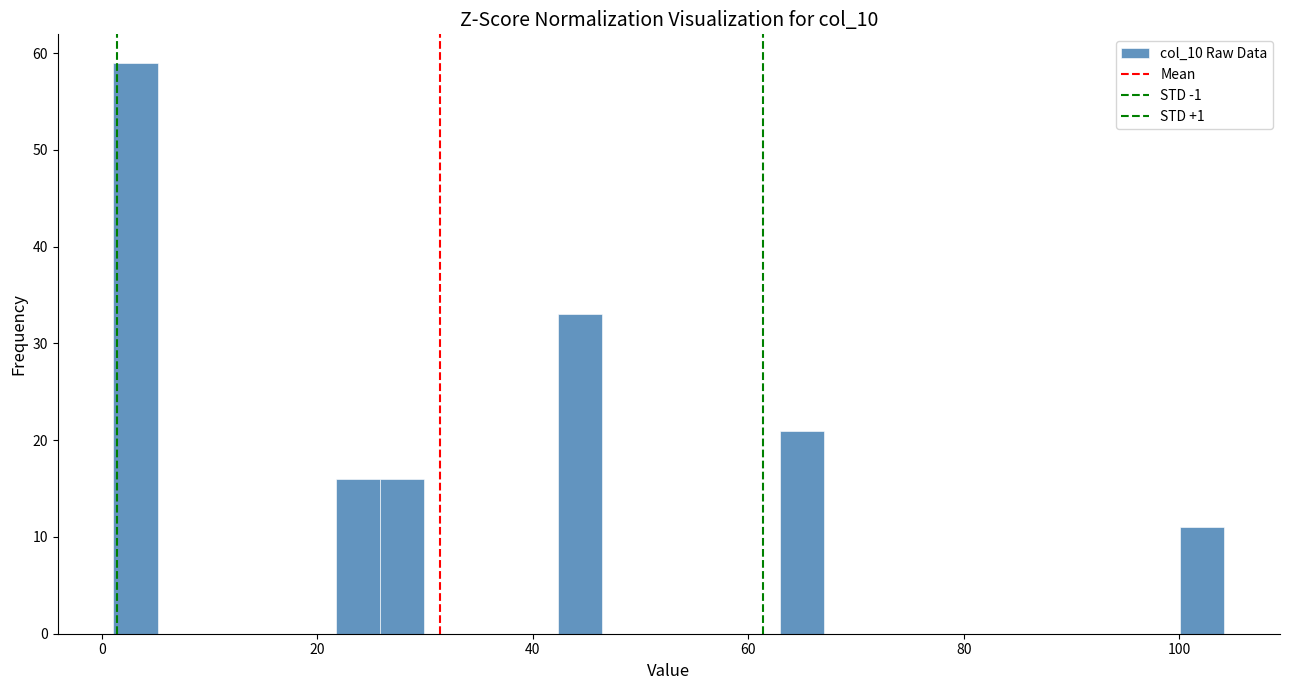

Read against the x-axis, roughly where is the centre of the tallest bar?

4